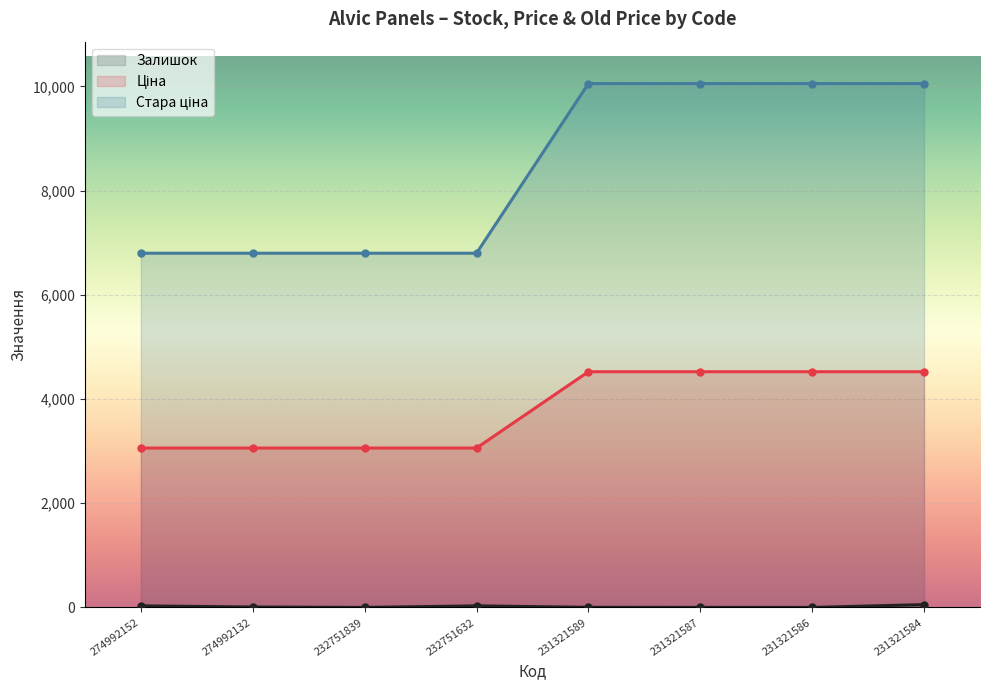

What is the value of the Залишок point at the 3rd from the left?

1.0